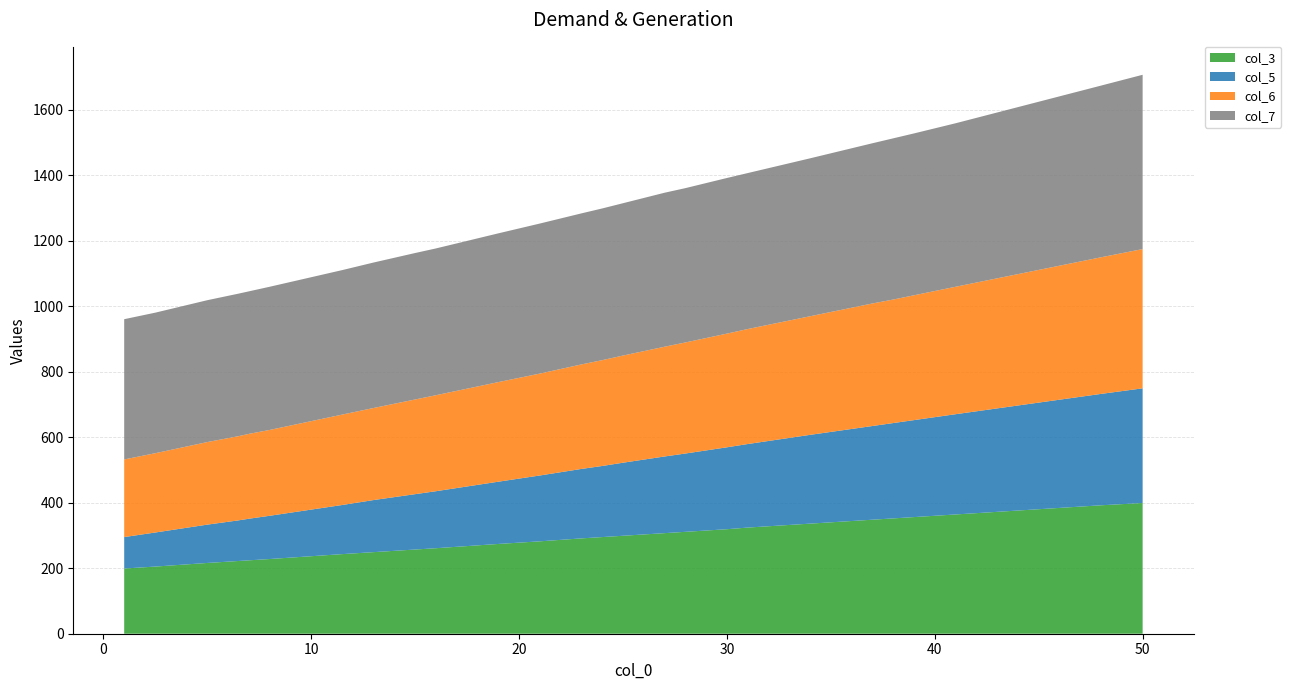

Reading left to right, list all the values displayed in this chart.

col_3: 199	205	216	222	224	228	243	249	257	261	274	282	291	295	299	307	311	319	324	336	348	352	356	364	392	399
col_5: 96	104	117	124	127	132	150	159	169	174	190	201	212	217	223	234	239	250	255	271	286	291	296	306	340	350
col_6: 237	242	252	257	259	262	276	281	289	293	304	311	319	323	327	335	339	347	351	362	374	377	381	389	417	425
col_7: 428	429	433	435	435	437	441	444	447	448	454	458	461	463	465	470	471	475	476	482	489	492	494	499	524	532